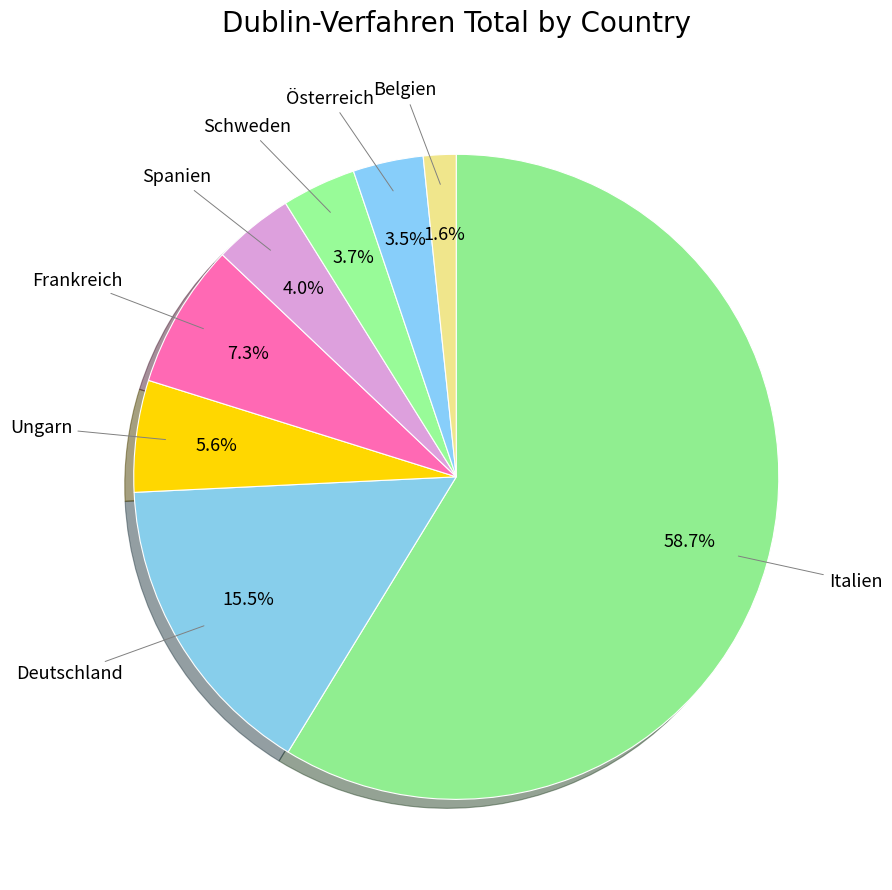

How many segments does this pie chart have?

8